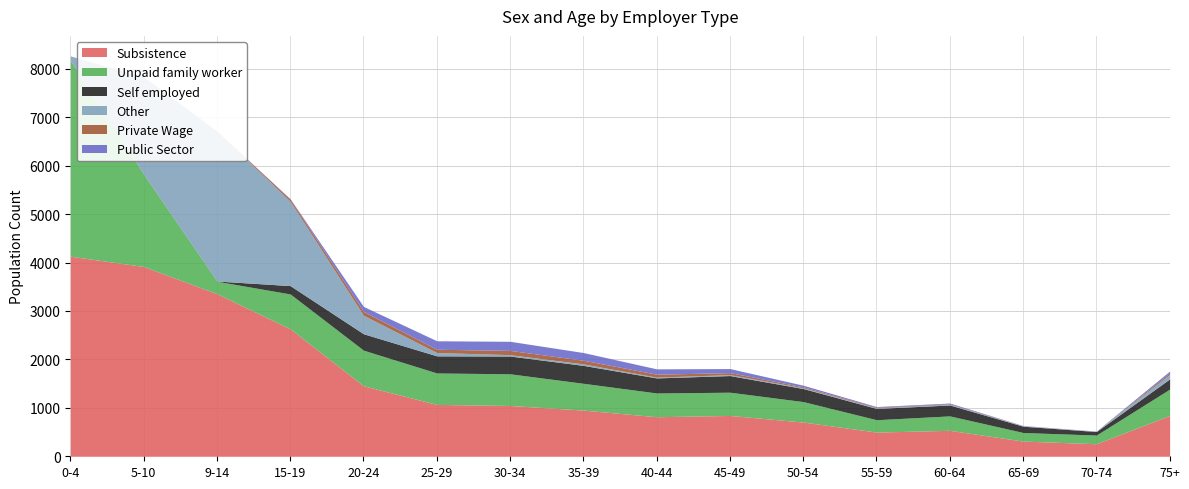

The value of Self employed at 30-34 is 583. True or false?

False